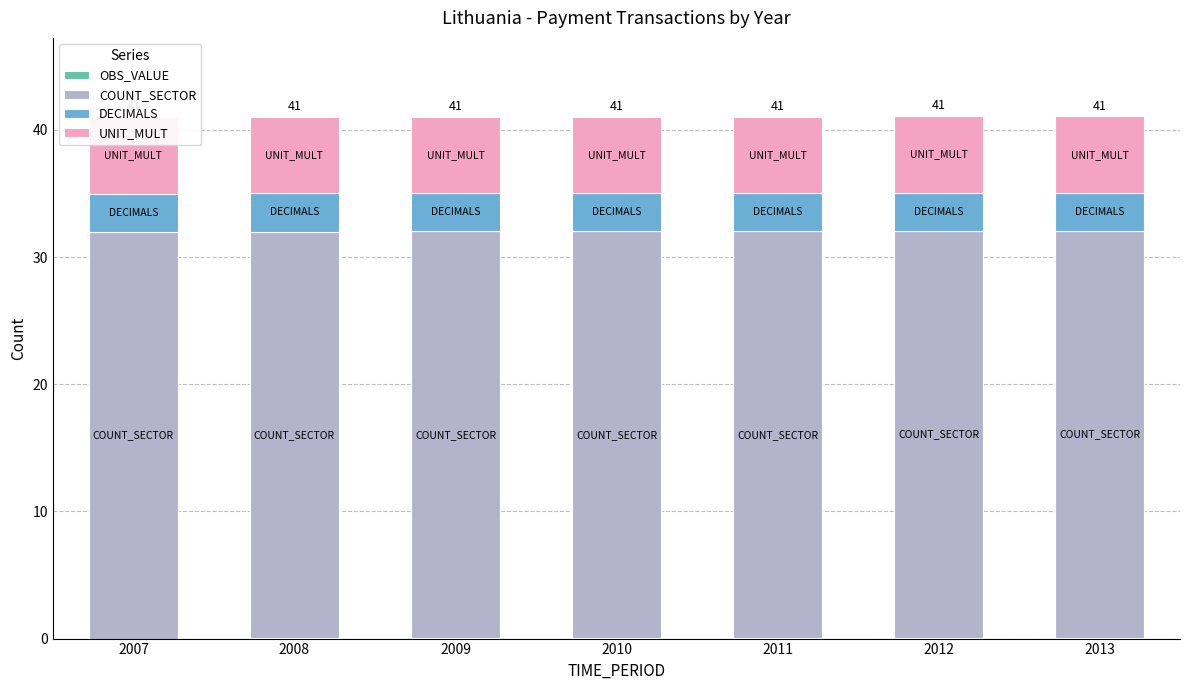

What are all the series names shown in the legend?

OBS_VALUE, COUNT_SECTOR, DECIMALS, UNIT_MULT